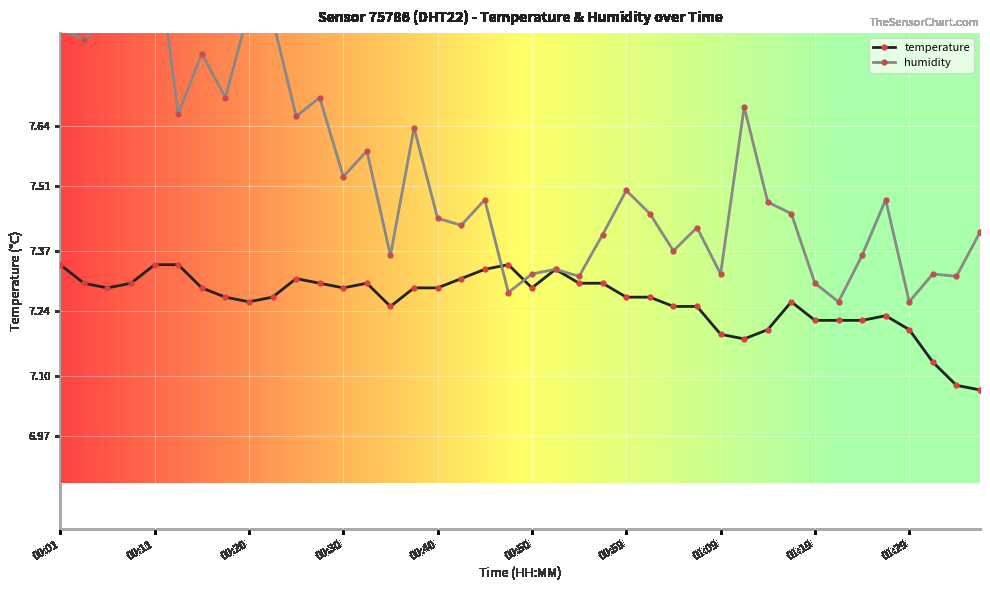

Which category has the lowest value across all series?

01:36